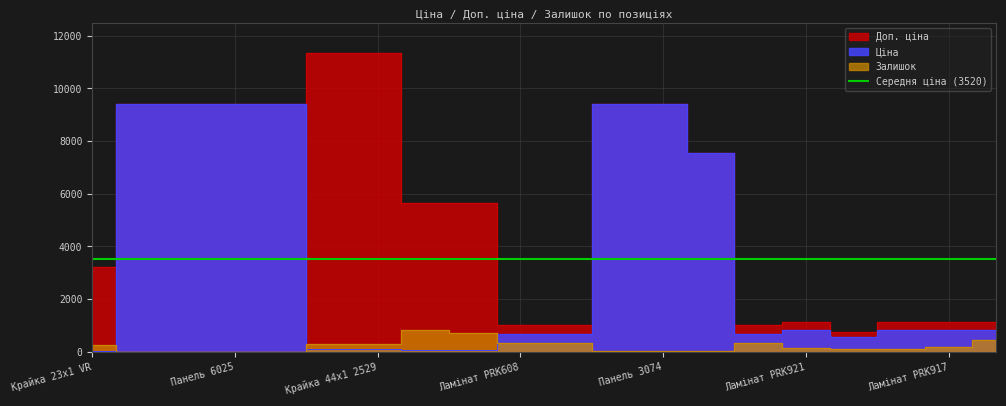

Reading left to right, transcribe all the data shown in this chart.

Ціна: 32.0	9416.9	9416.9	9416.9	9416.9	113.3	113.3	56.7	56.7	689.1	689.1	9416.9	9416.9	7545.9	689.1	842.8	547.8	842.8	842.8	842.8
Доп. ціна: 3205.0	9416.9	9416.9	9416.9	9416.9	11334.0	11334.0	5667.0	5667.0	1017.8	1017.8	9416.9	9416.9	7545.9	1017.8	1142.1	742.0	1142.1	1142.1	1142.1
Залишок: 264.0	0.0	0.0	7.0	1.0	289.0	290.0	845.0	698.0	330.0	333.0	48.0	34.0	39.0	329.0	144.0	107.0	106.0	167.0	446.0